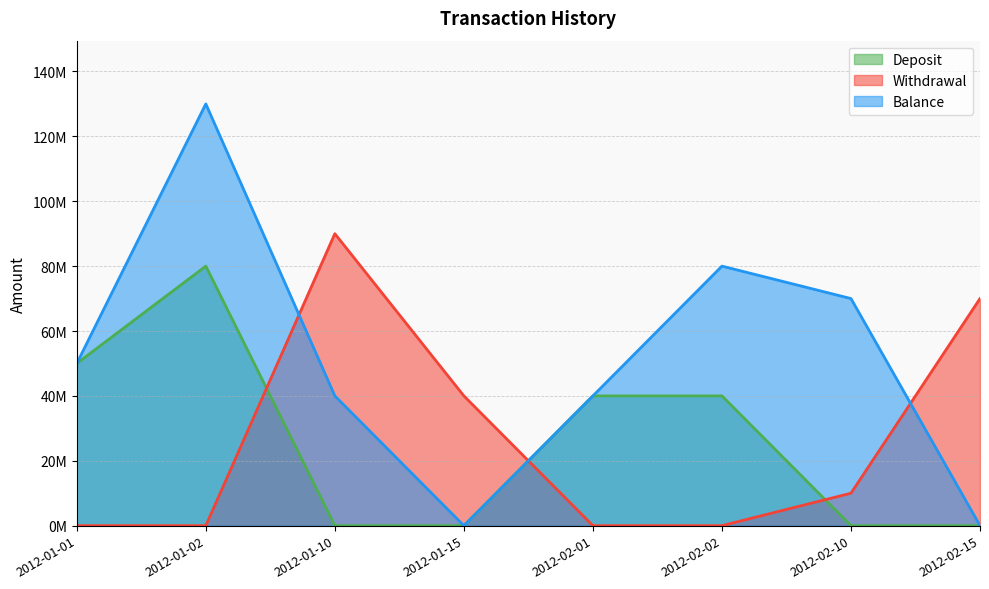

The Balance series shows 50000000 at 2012-01-01. True or false?

True